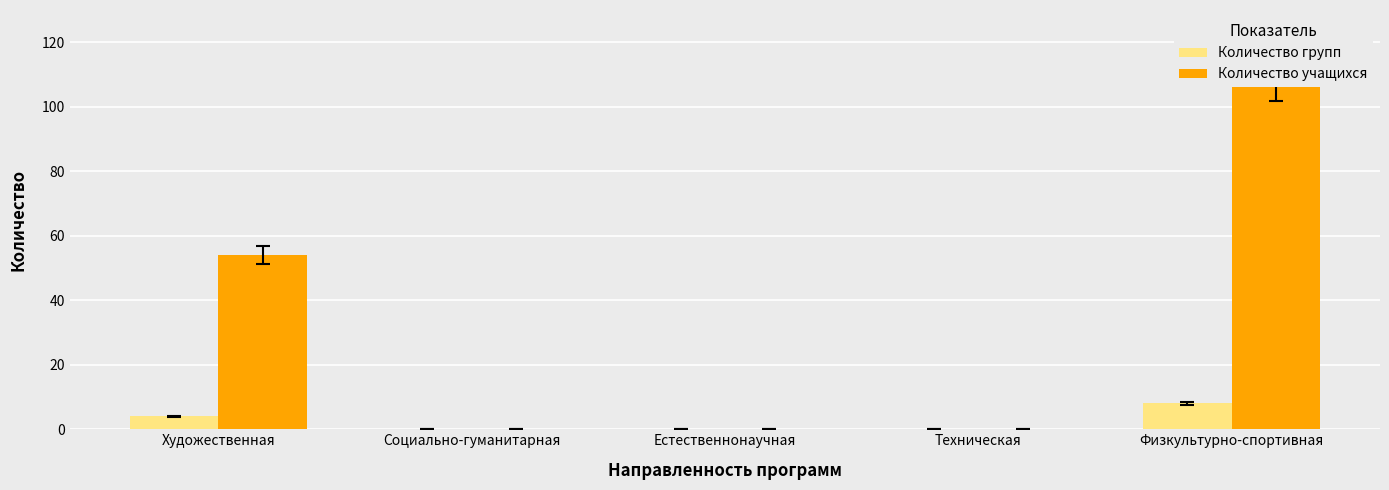

Which series changed the most between Естественнонаучная and Физкультурно-спортивная?

Количество учащихся